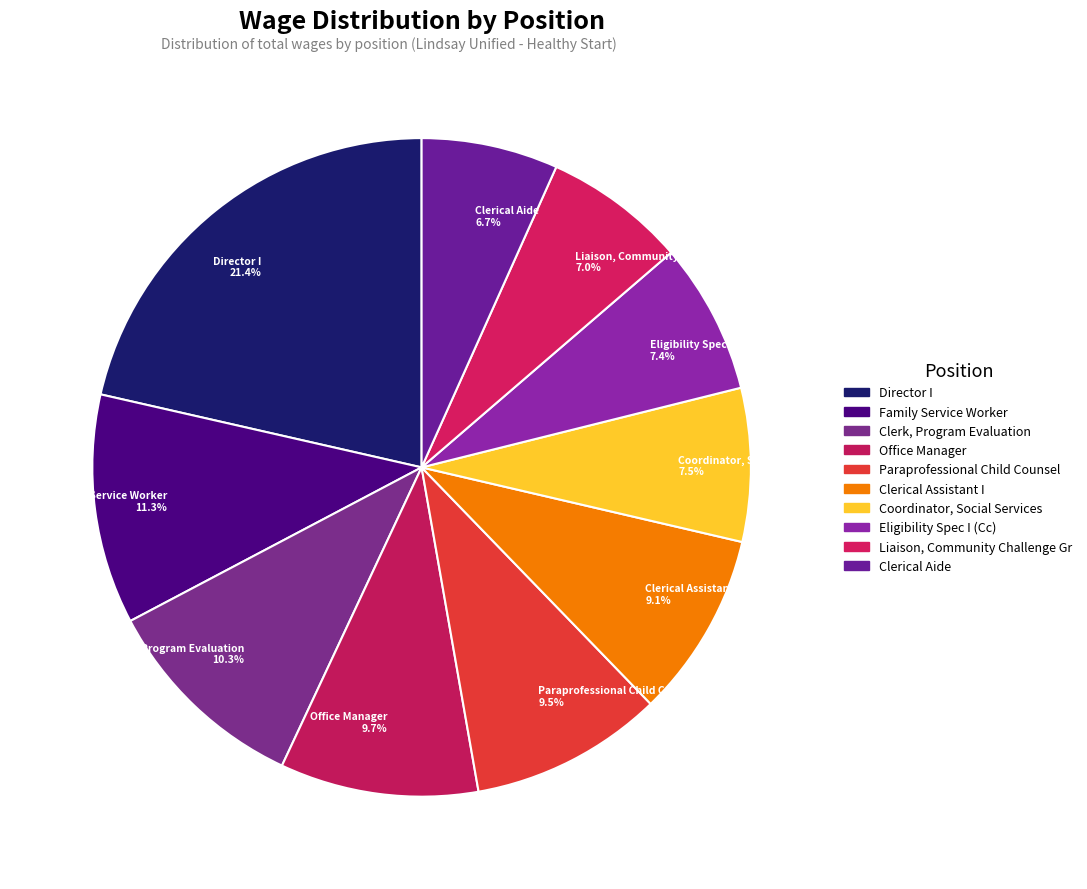

Which slice is the largest?

Director I